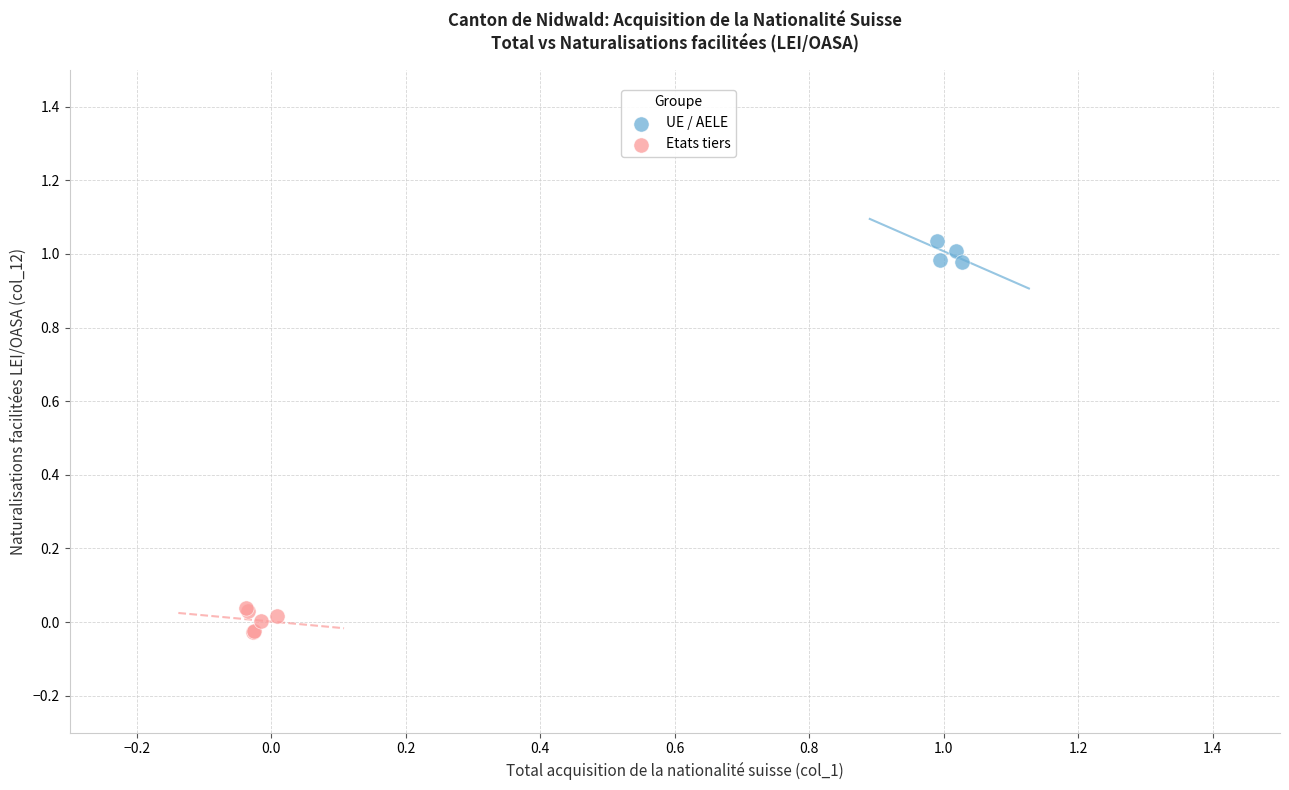

Which series reaches the maximum Y coordinate?

UE / AELE